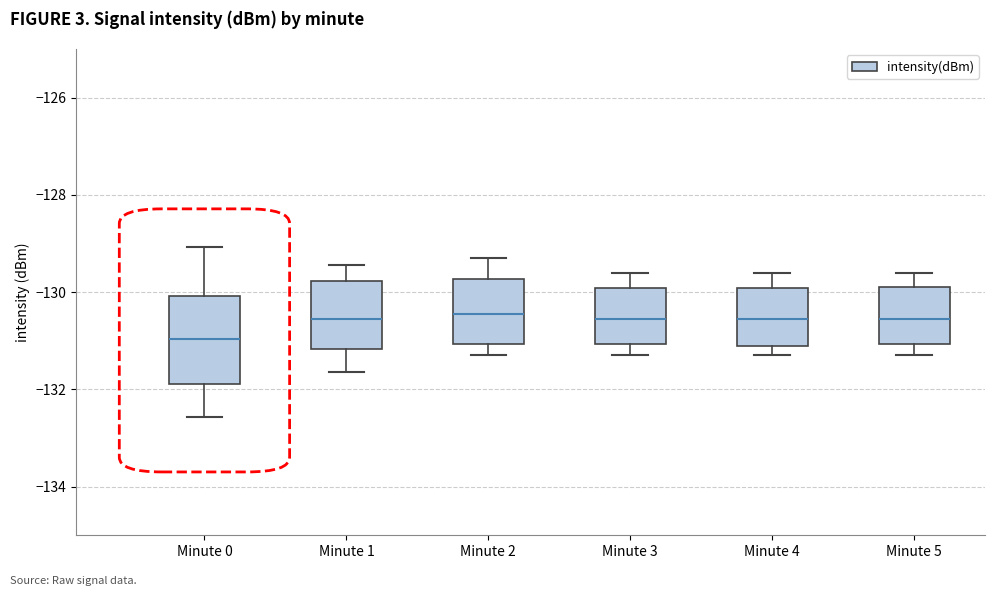

Which box's median line is the lowest?

Minute 0